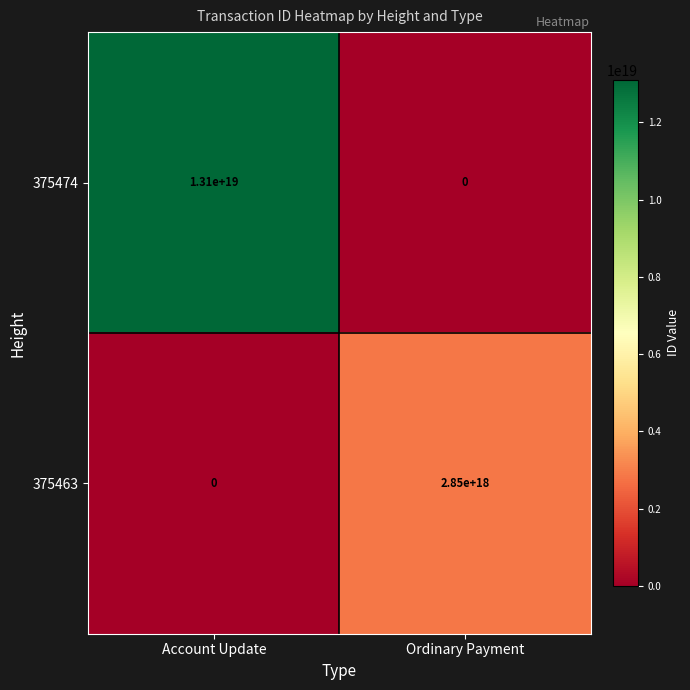

Which category has the highest value across all series?

Account Update